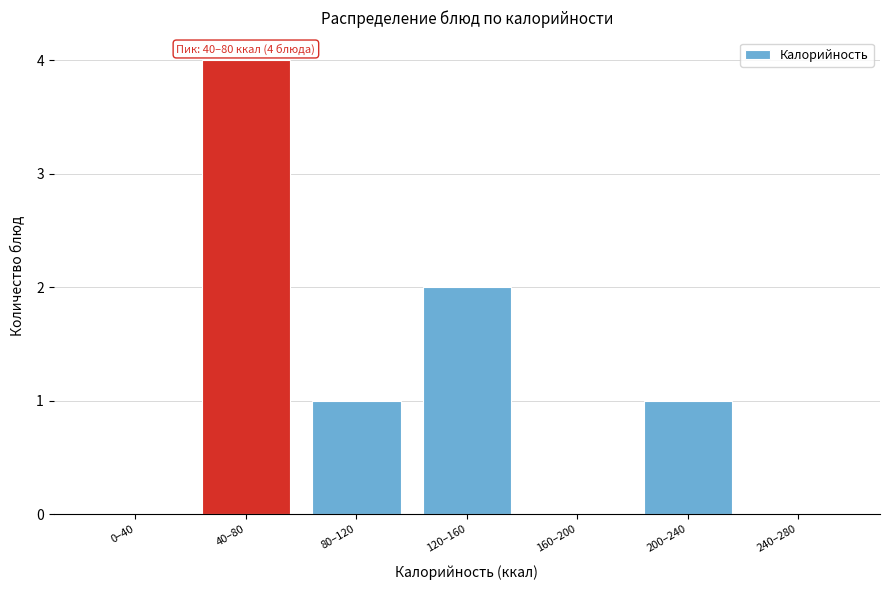

Reading right to left, list all the values displayed in this chart.

240–280=0	200–240=1	160–200=0	120–160=2	80–120=1	40–80=4	0–40=0